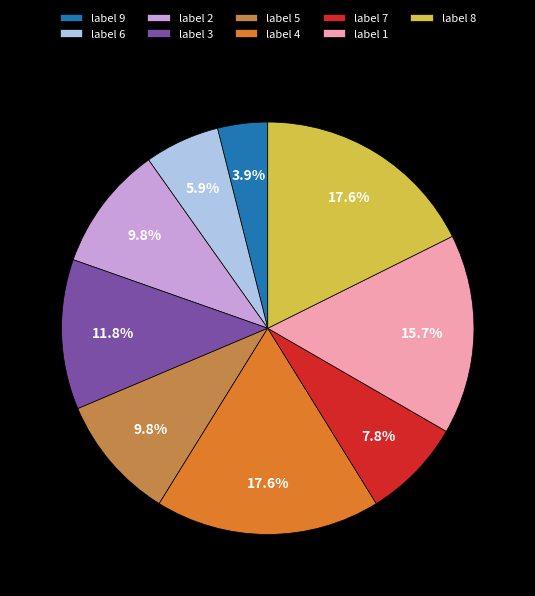

Does any single category account for the majority?

No